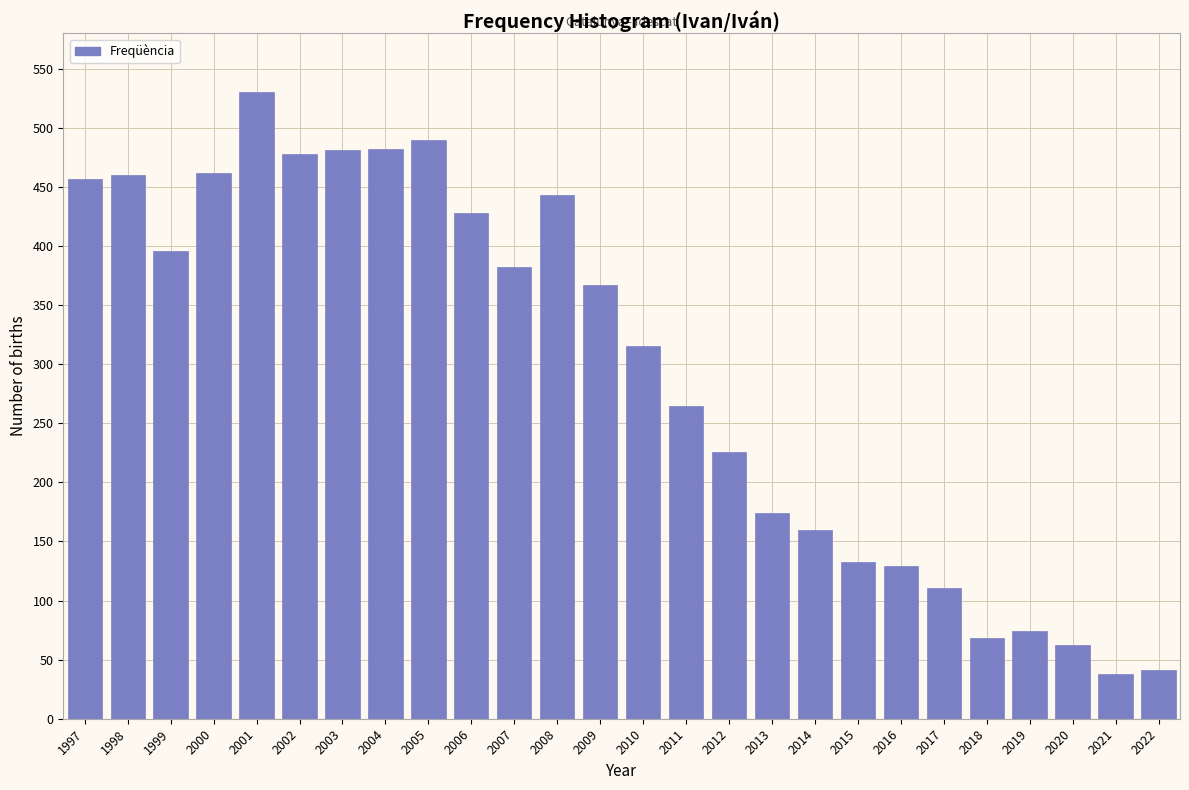

The chart shows a value of 230 at 2008. True or false?

False